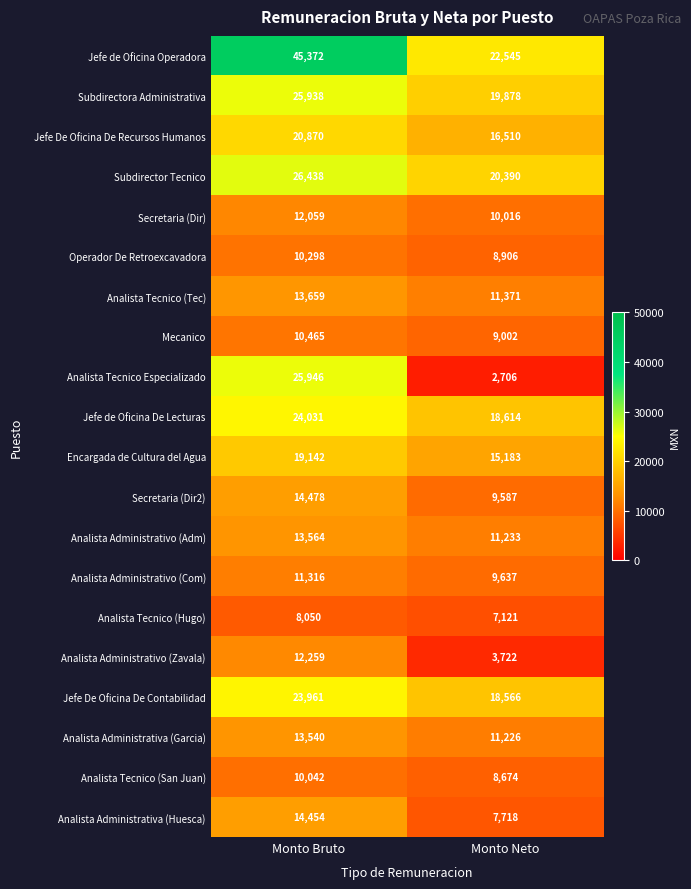

Which series has the largest total across all categories?

Jefe de Oficina Operadora